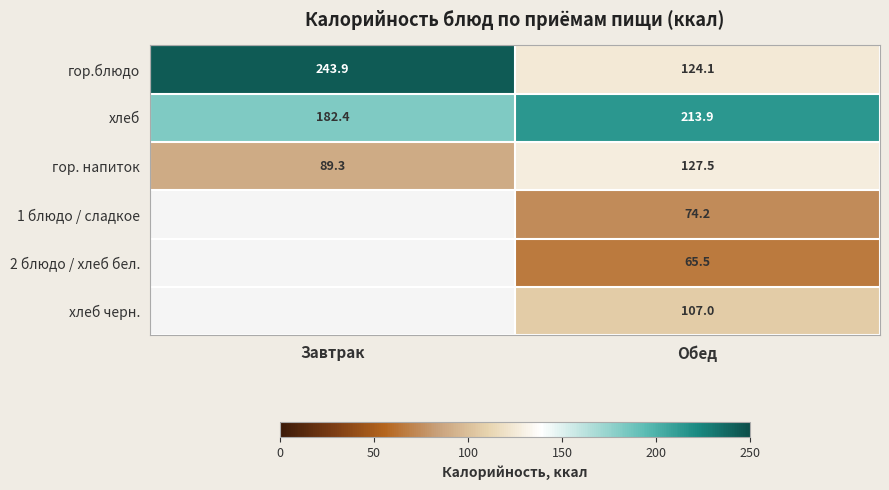

What is the minimum value for гор.блюдо?

124.1